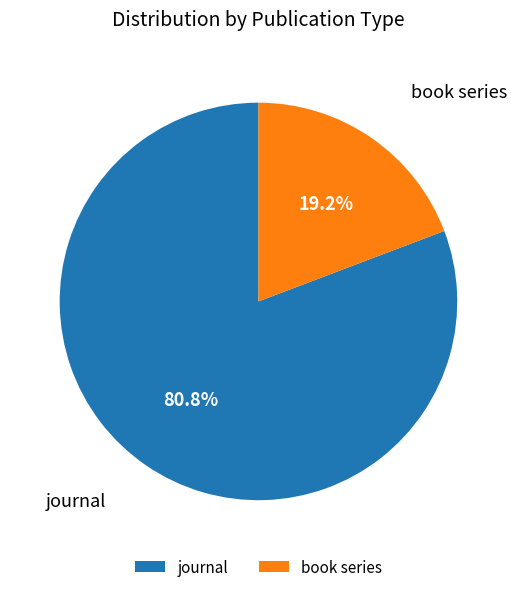

Rank the categories by value from highest to lowest.

journal, book series